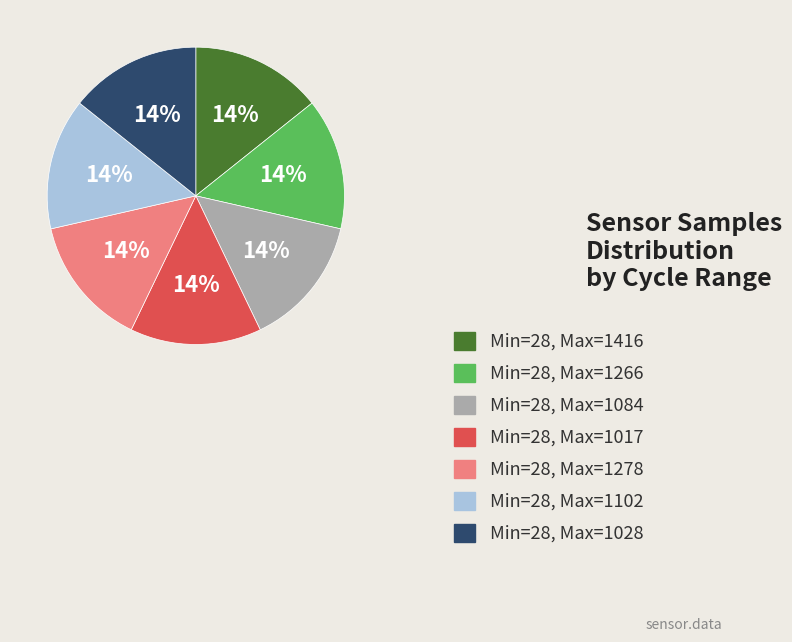

To the nearest percent, what is the average slice percentage?

14%